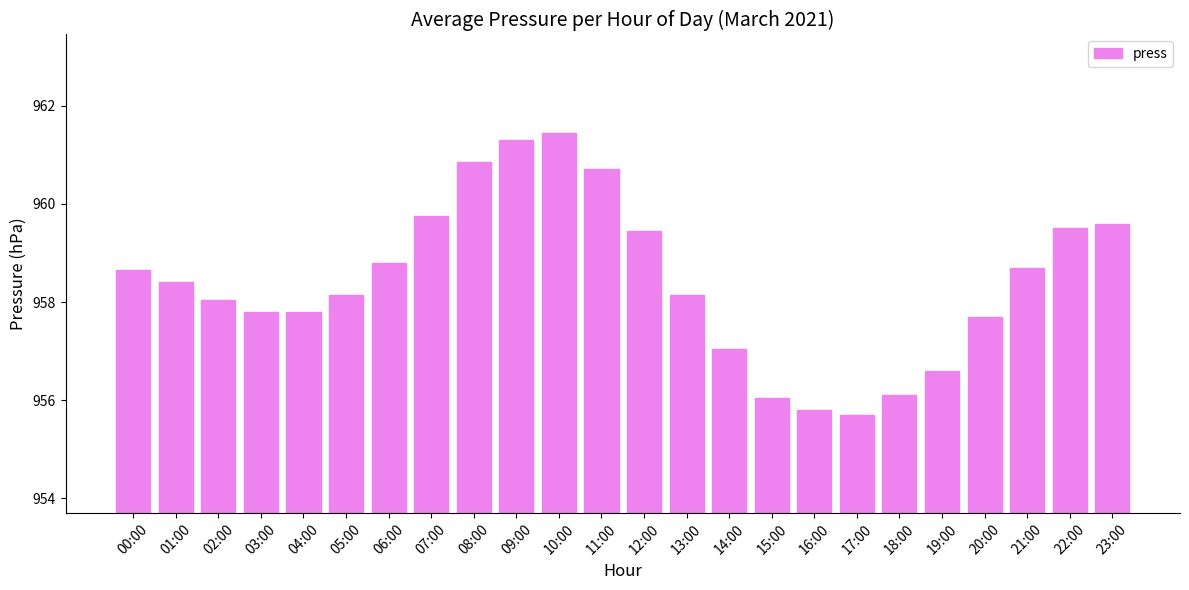

What is the average value?

958.4